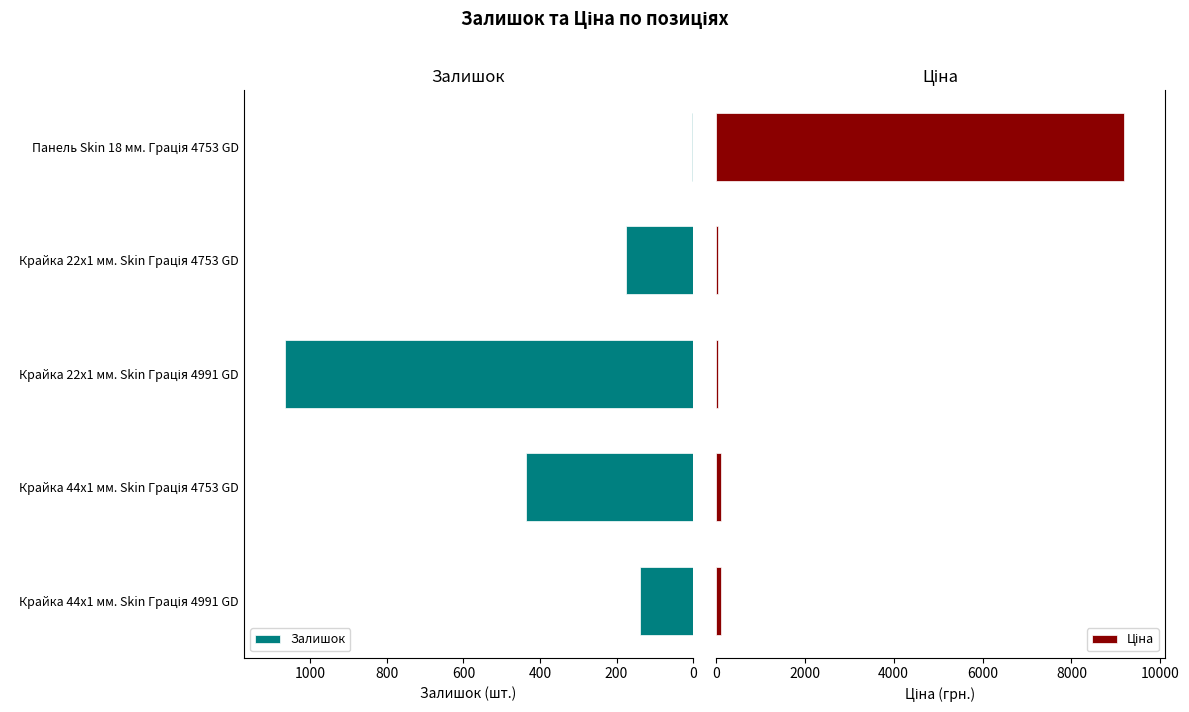

What is the average value of the Залишок series?

364